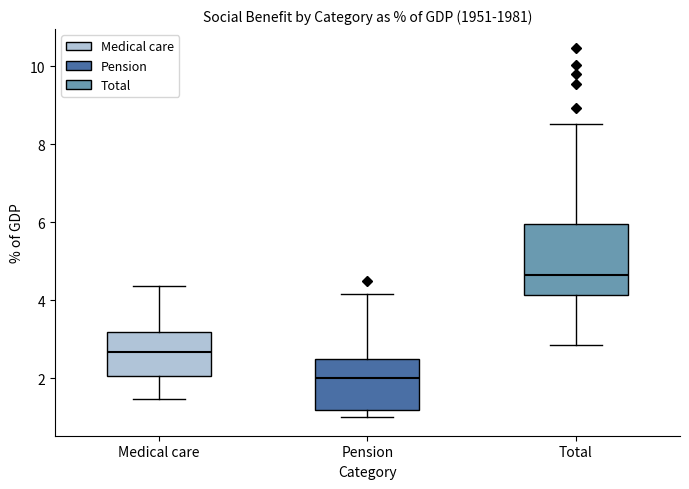

Which box's median line is the highest?

Total